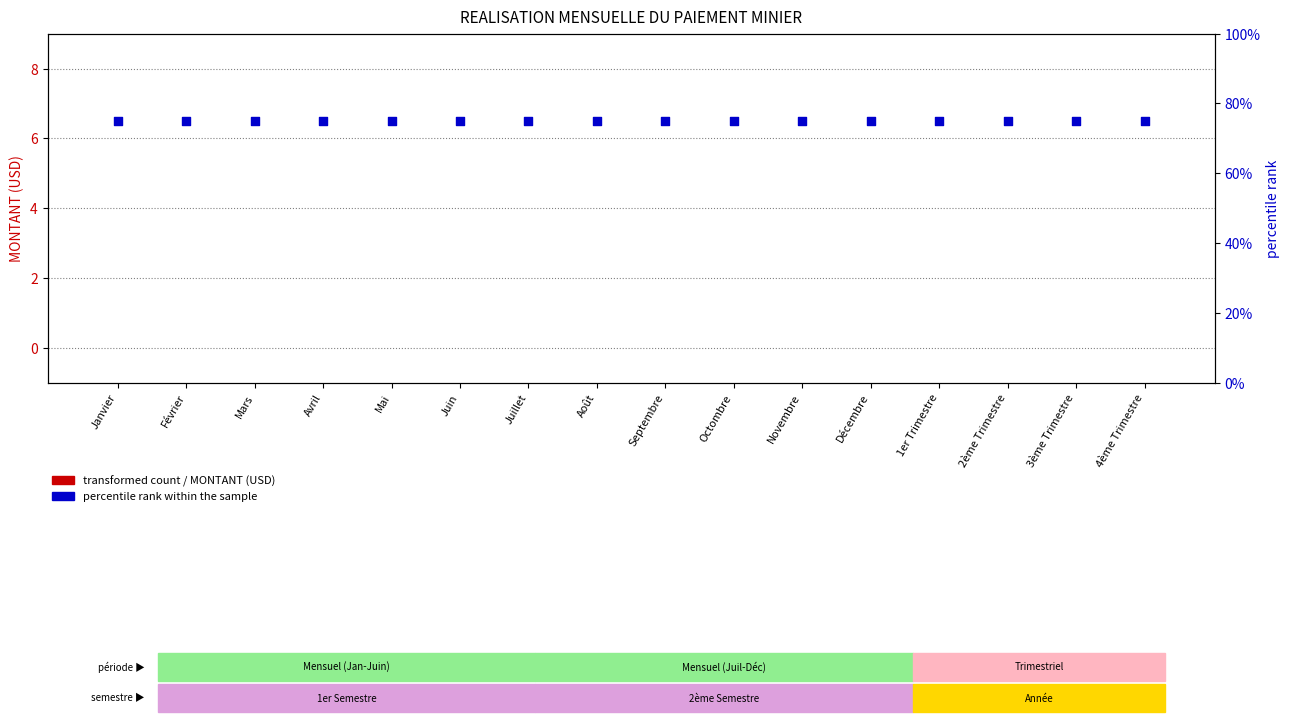

Which series contains the highest Y value?

percentile rank within the sample